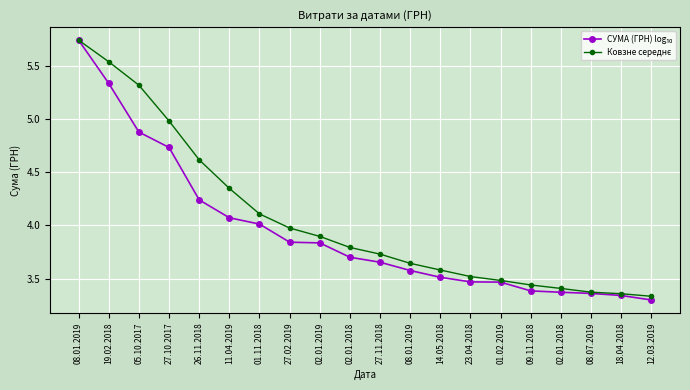

True or false: СУМА (ГРН) log₁₀ and Ковзне середнє intersect in this chart.

False